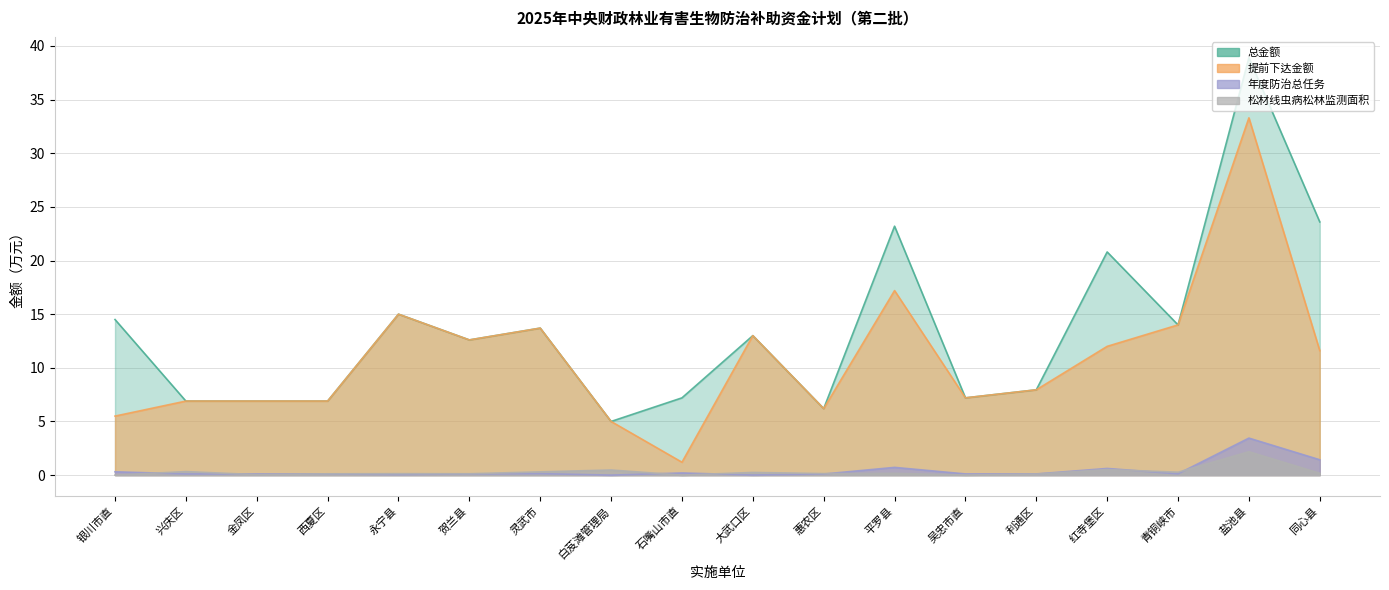

Rank the categories by 年度防治总任务 value from lowest to highest.

白芨滩管理局, 大武口区, 永宁县, 惠农区, 兴庆区, 金凤区, 西夏区, 贺兰县, 吴忠市直, 利通区, 青铜峡市, 灵武市, 石嘴山市直, 银川市直, 红寺堡区, 平罗县, 同心县, 盐池县